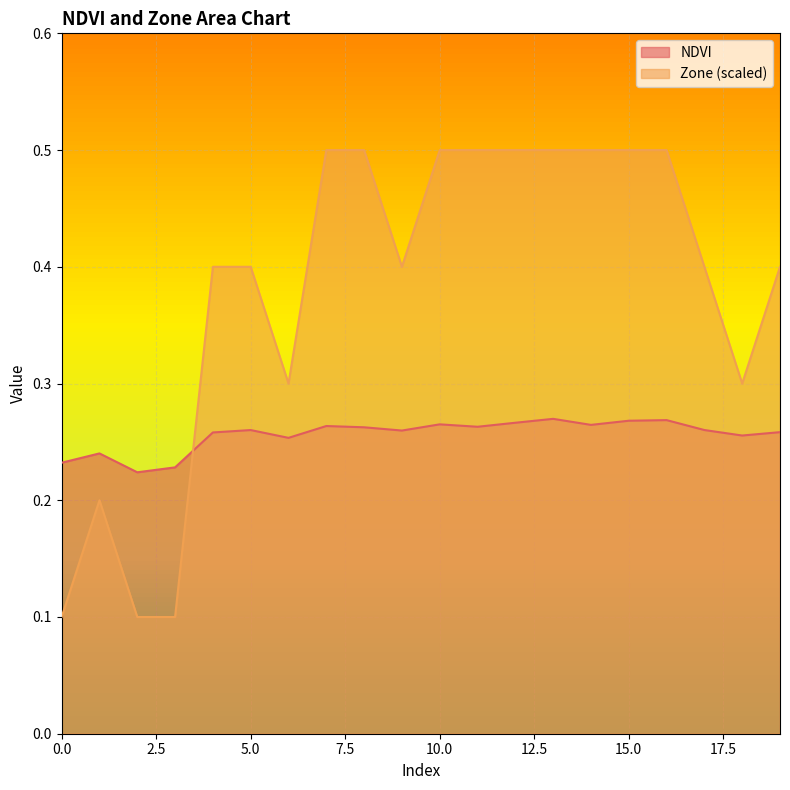

Count the NDVI values in the range 0 to 1.

20